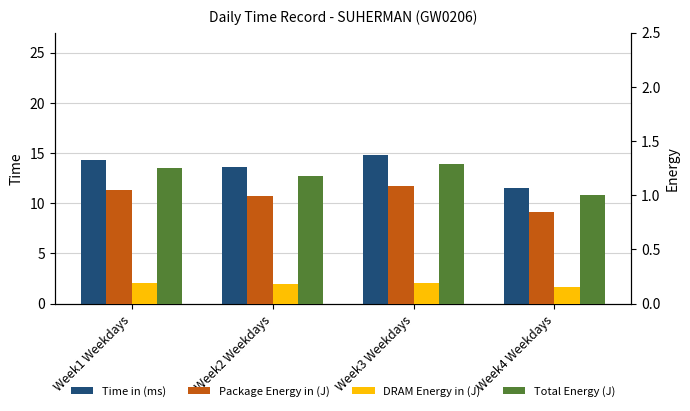

Reading right to left, what are all the values shown in this chart?

Time in (ms): 11.5	14.8	13.6	14.3
Package Energy in (J): 0.8	1.1	1.0	1.0
DRAM Energy in (J): 0.1	0.2	0.2	0.2
Total Energy (J): 1.0	1.3	1.2	1.2